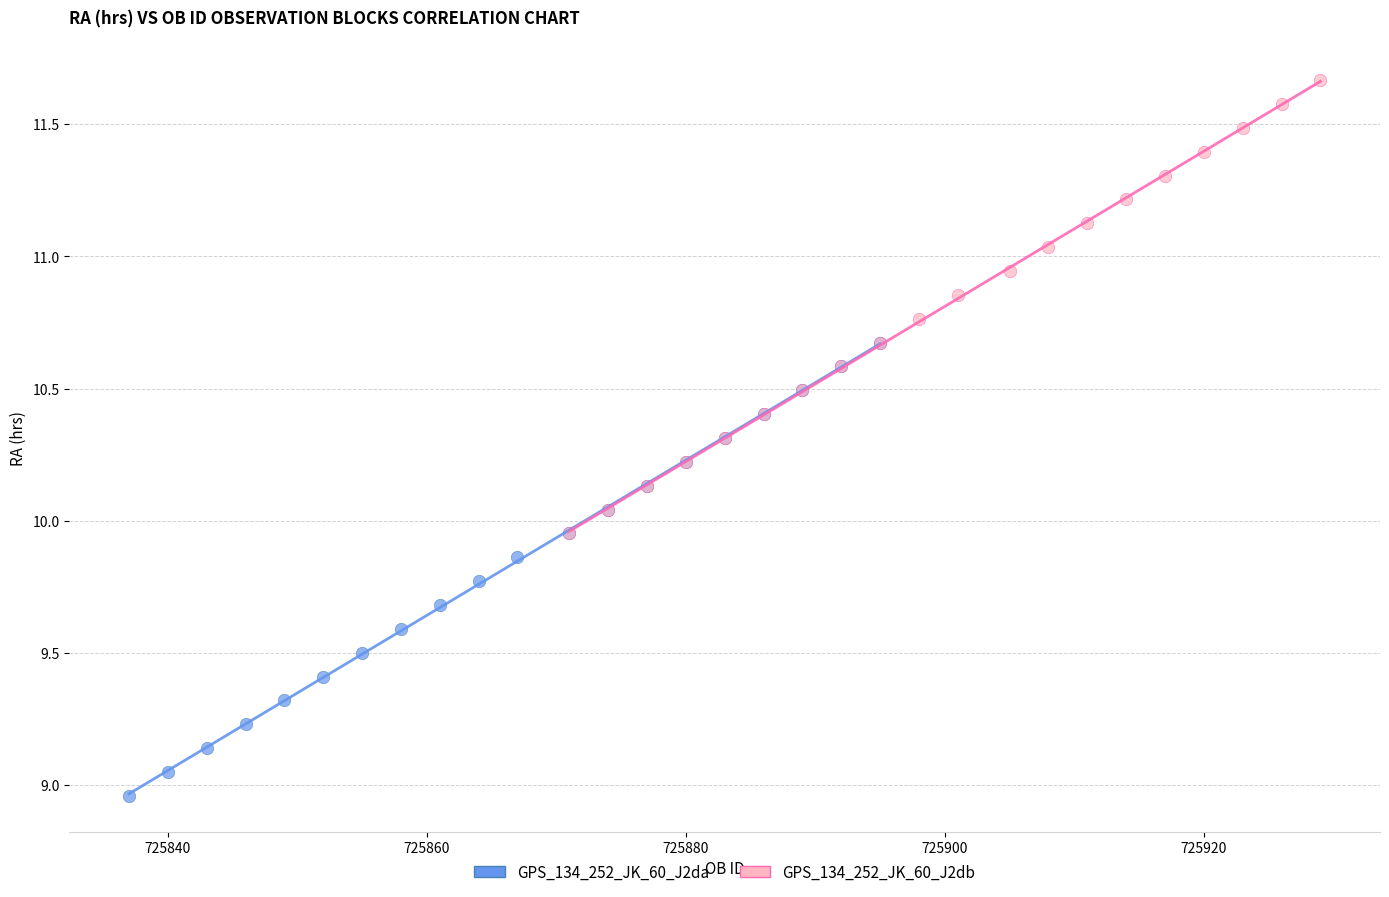

Which series reaches the minimum Y coordinate?

GPS_134_252_JK_60_J2da